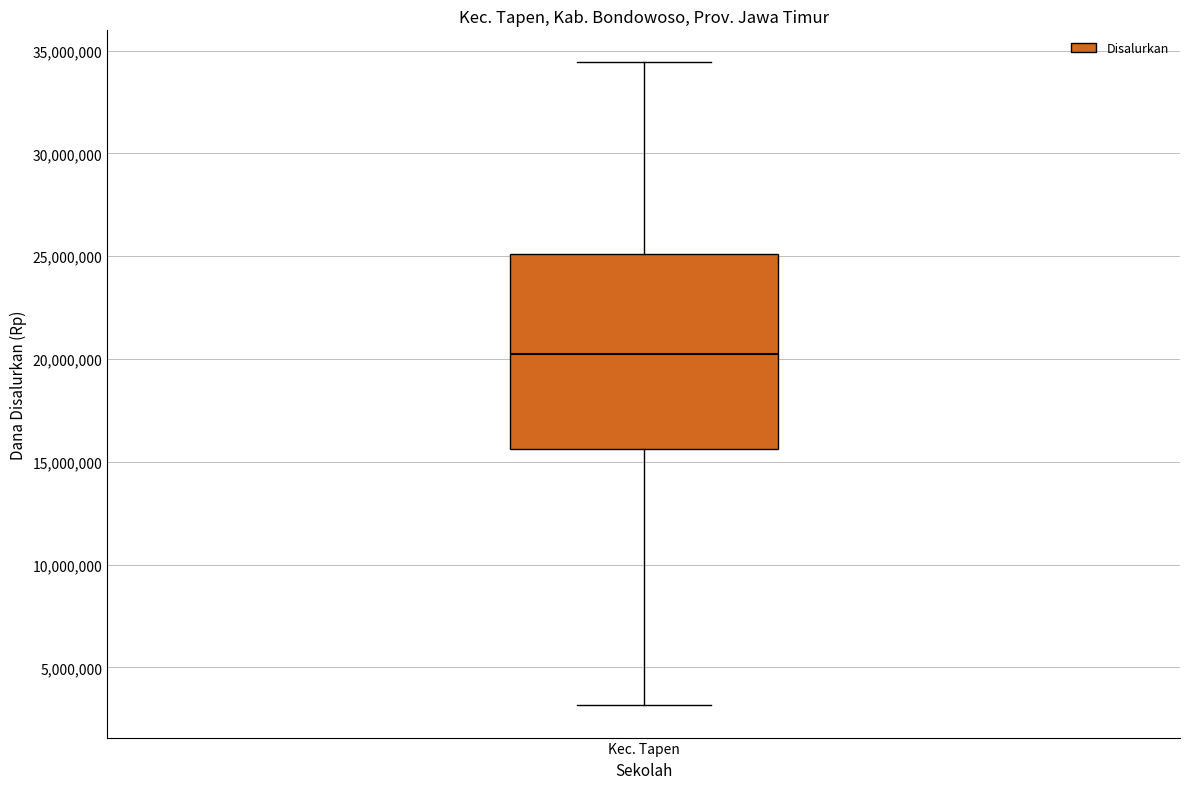

Transcribe this box plot: give where the median line is, the range the box spans, and where the two whiskers end, as read against the y-axis. The values are not printed on the chart, so give them approximately, as read against the axis.

median 20500000, box 15500000 to 25000000, whiskers 3000000 to 34500000